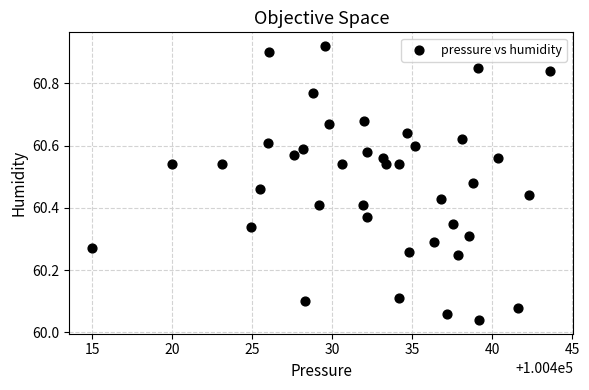

What is the range of Y values (max minus min)?

0.9